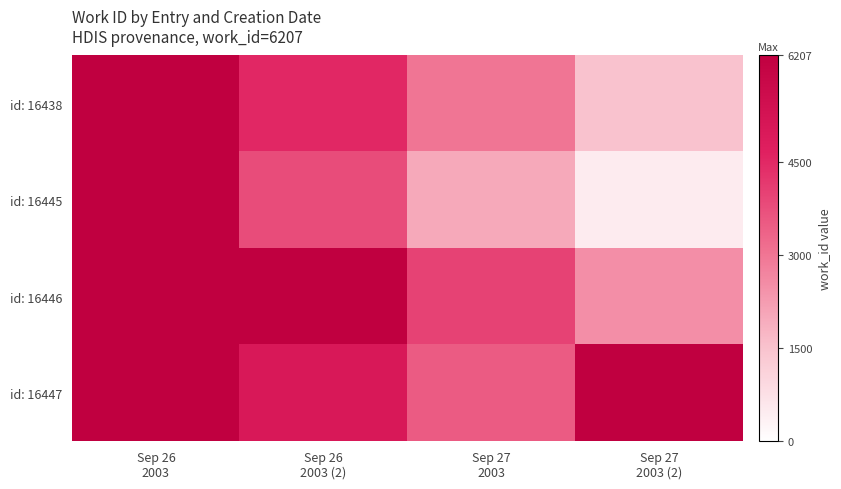

What is the total value across all series at Sep 27
2003?

12500